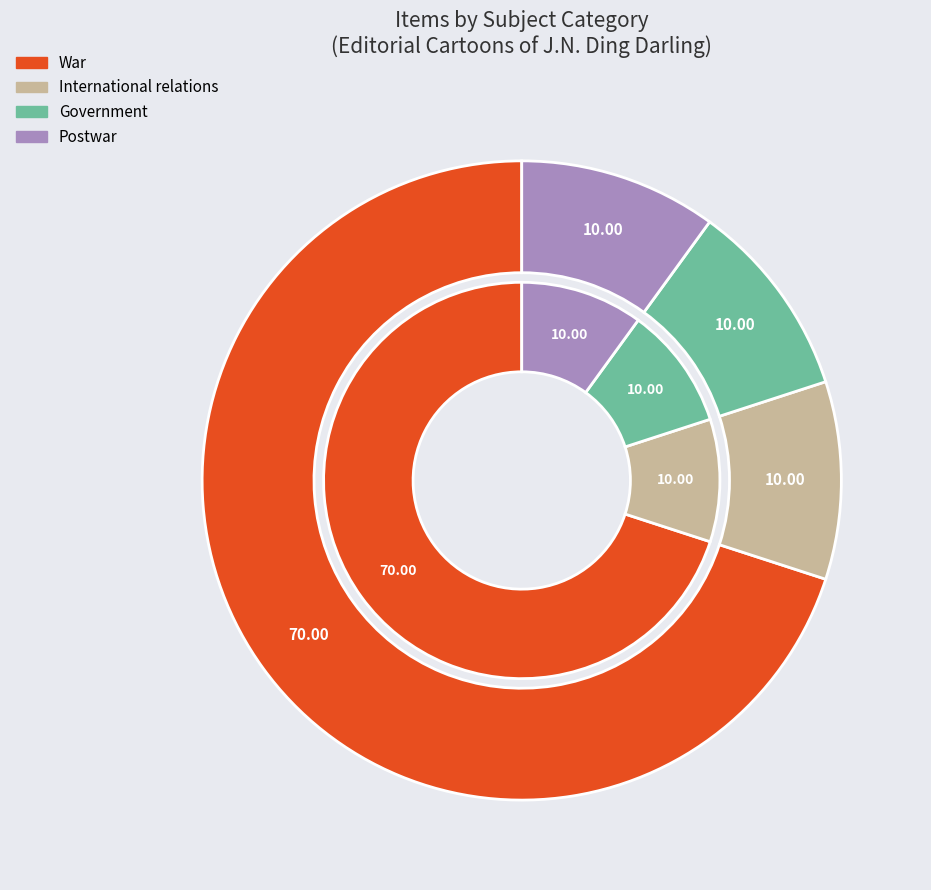

What percentage is the Postwar slice, to the nearest percent?

10%